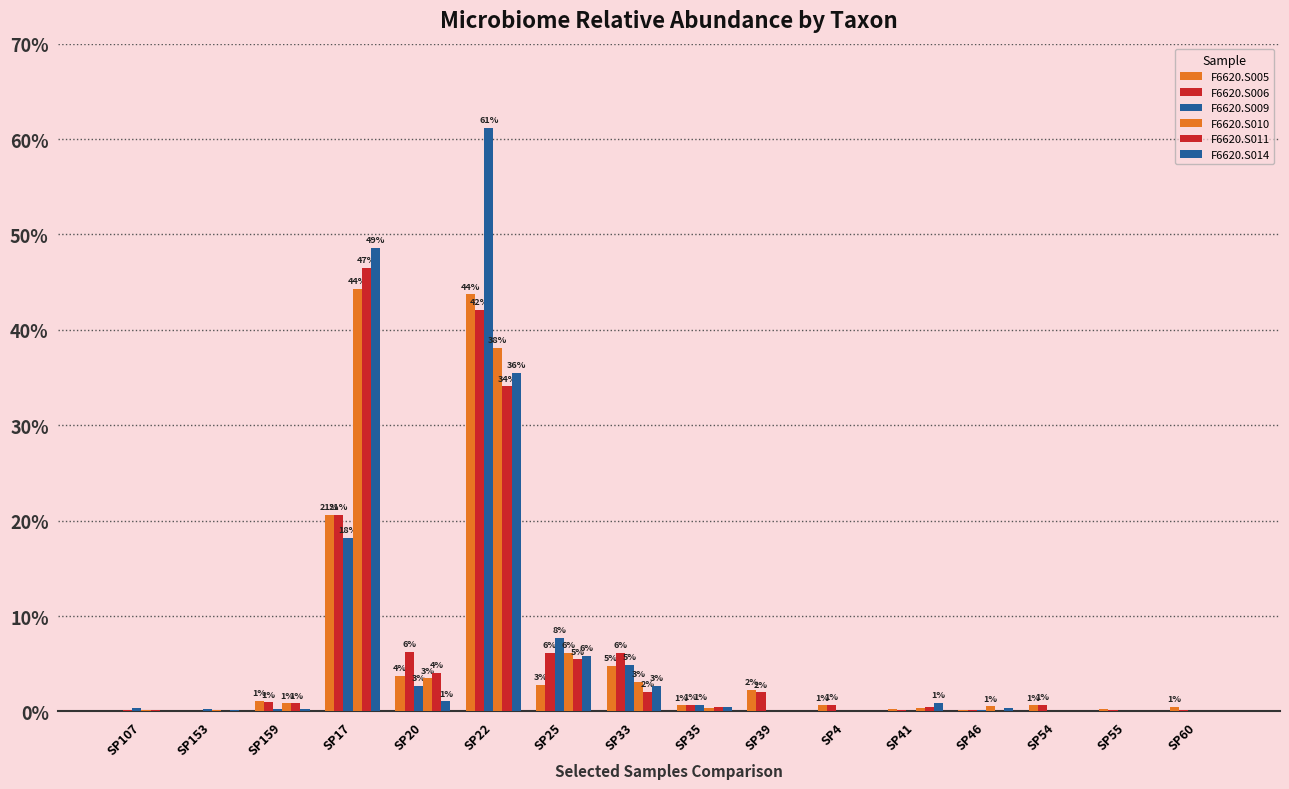

Is it true that F6620.S014 equals 0.0 at SP153?

False